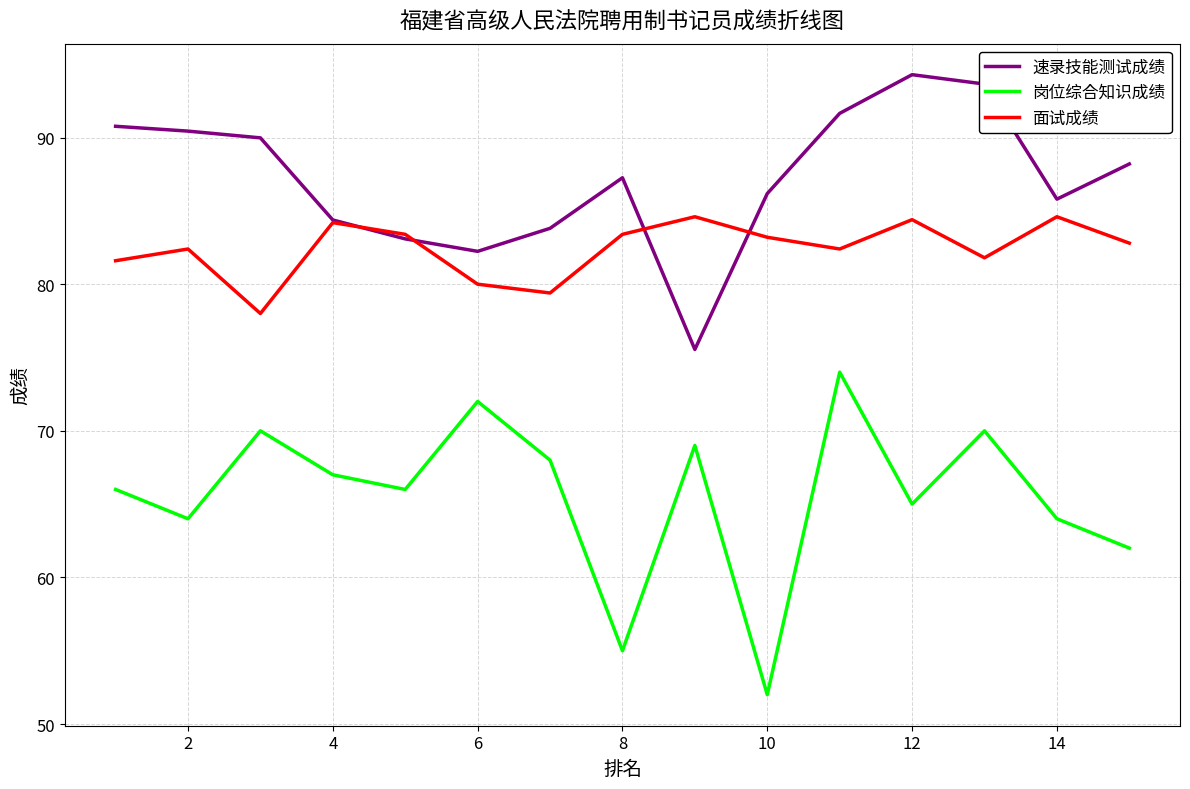

What is the smallest value displayed?

52.0